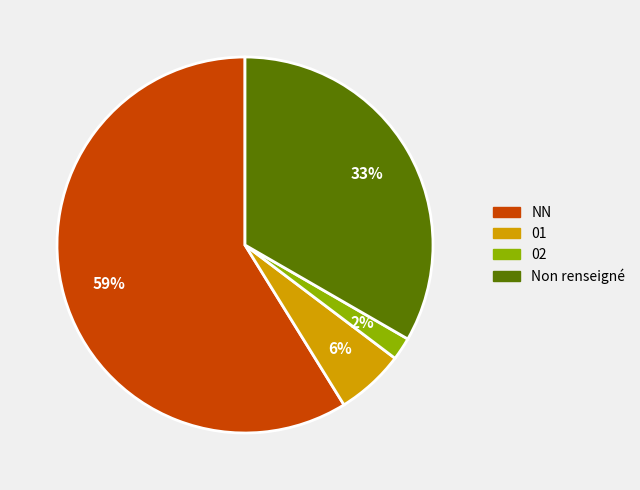

To the nearest percent, what is the difference between the 01 and Non renseigné slice percentages?

27%